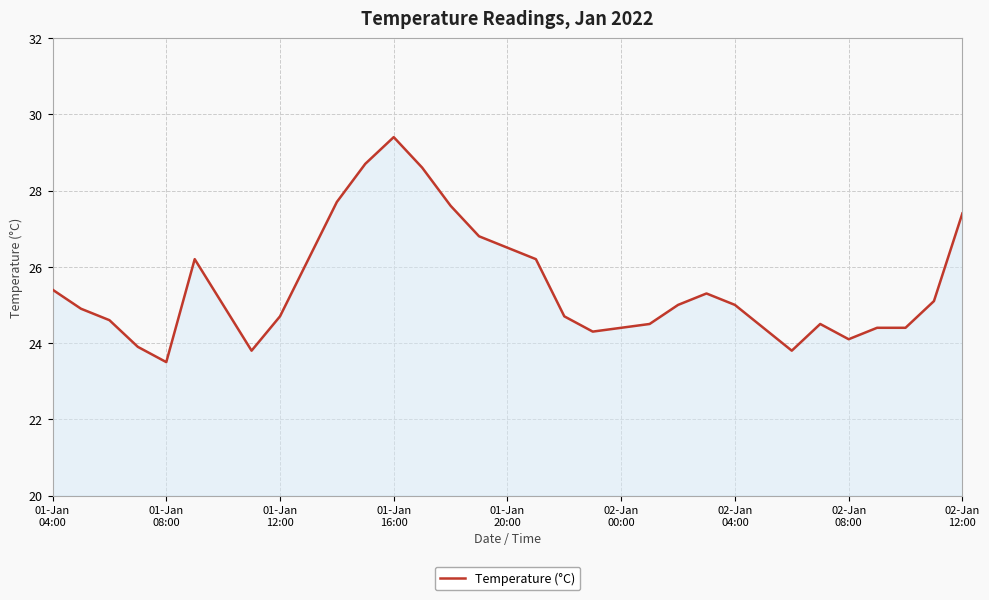

What is the difference between the maximum and minimum values?

5.9